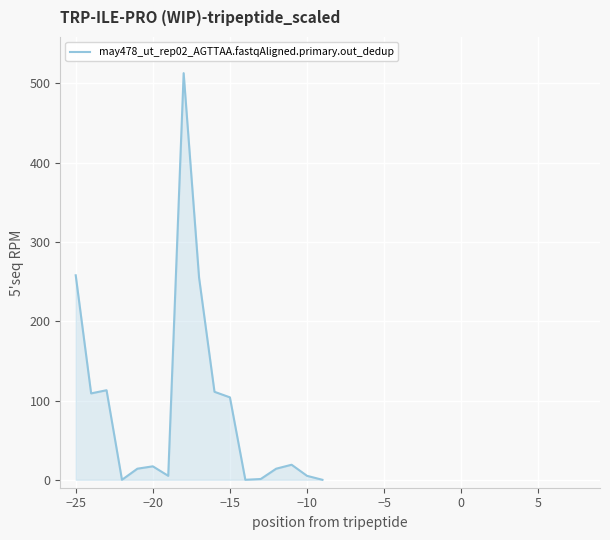

How many lines are shown in the chart?

1